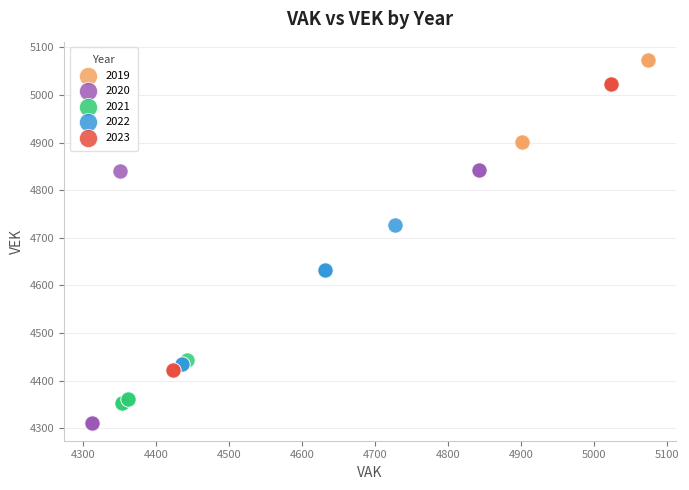

Which series has the largest Y range (max minus min)?

2023